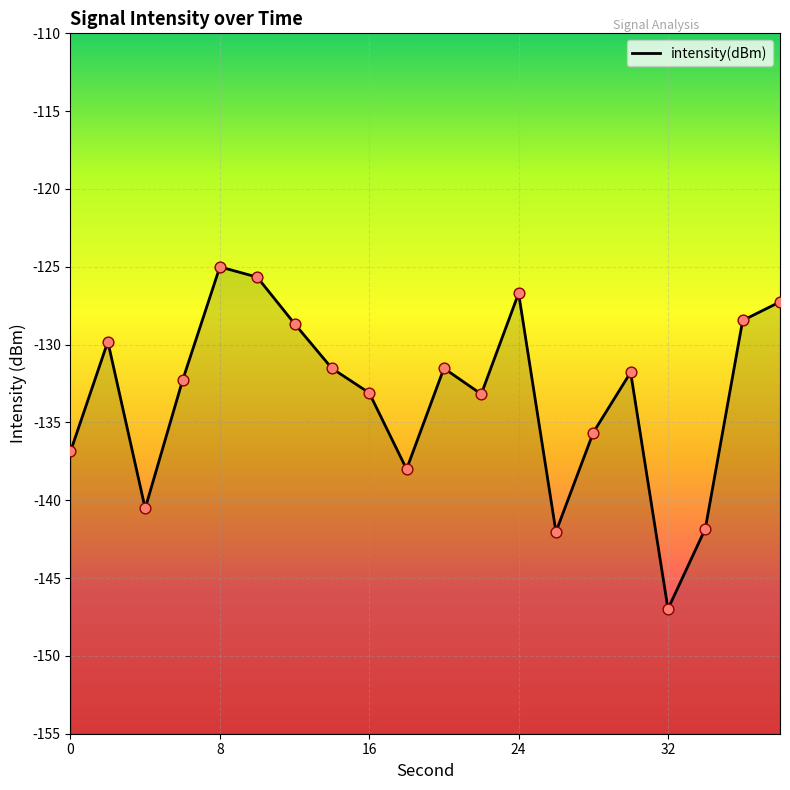

What is the change in value from 8 to 18?

-13.0